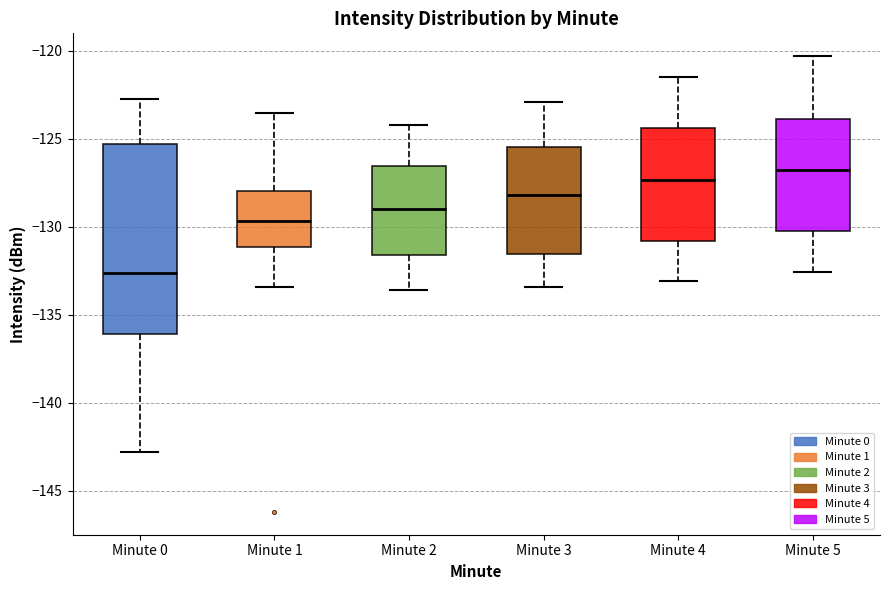

Which box is the tallest, from its lower edge to its upper edge?

Minute 0